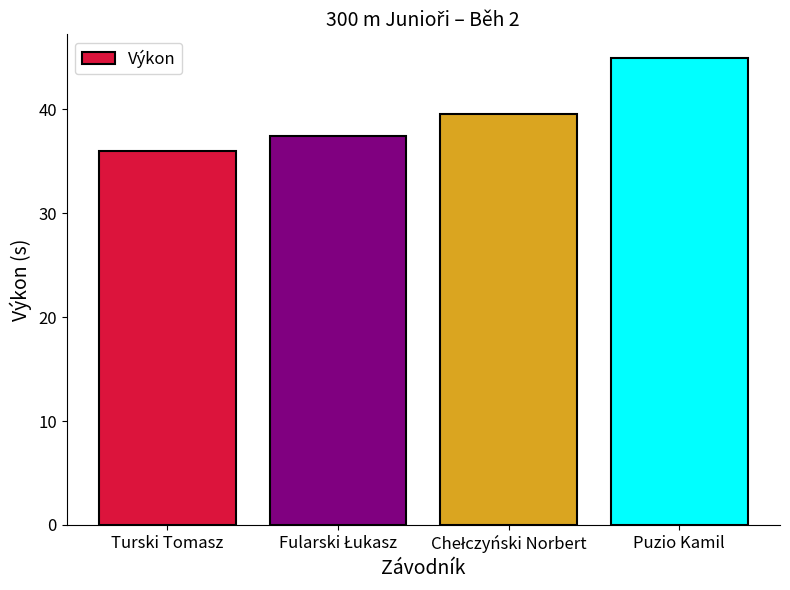

Which label corresponds to the smallest value in the chart?

Turski Tomasz